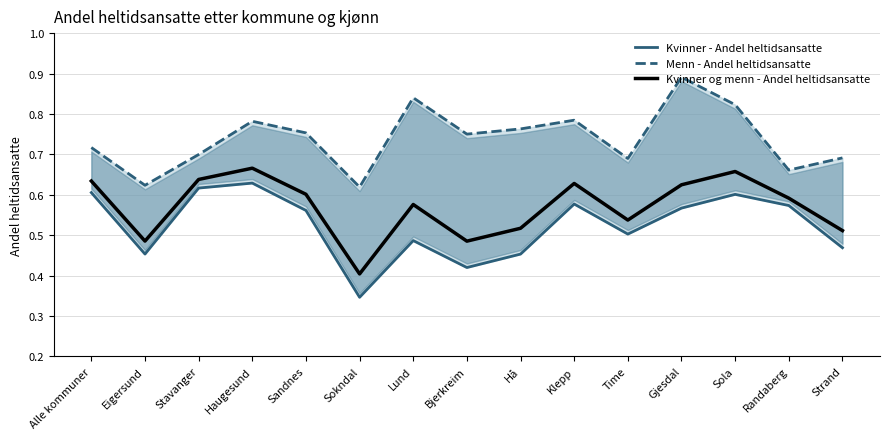

At Klepp, list the series in order from smallest to largest.

Kvinner - Andel heltidsansatte, Kvinner og menn - Andel heltidsansatte, Menn - Andel heltidsansatte